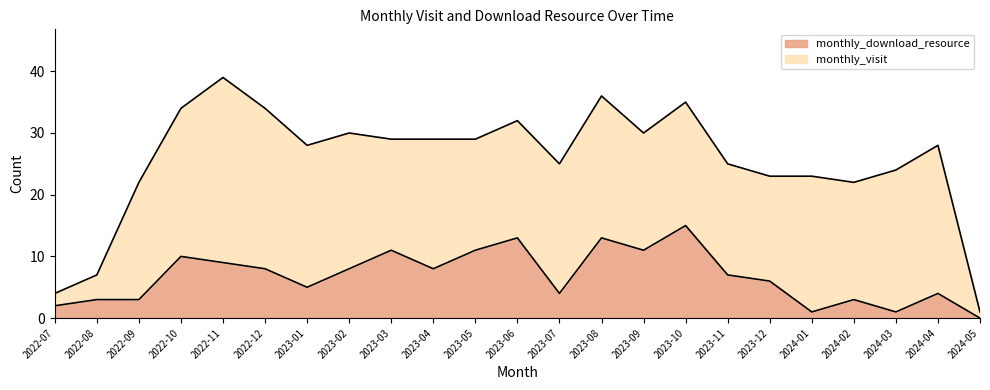

What is the average value?

7